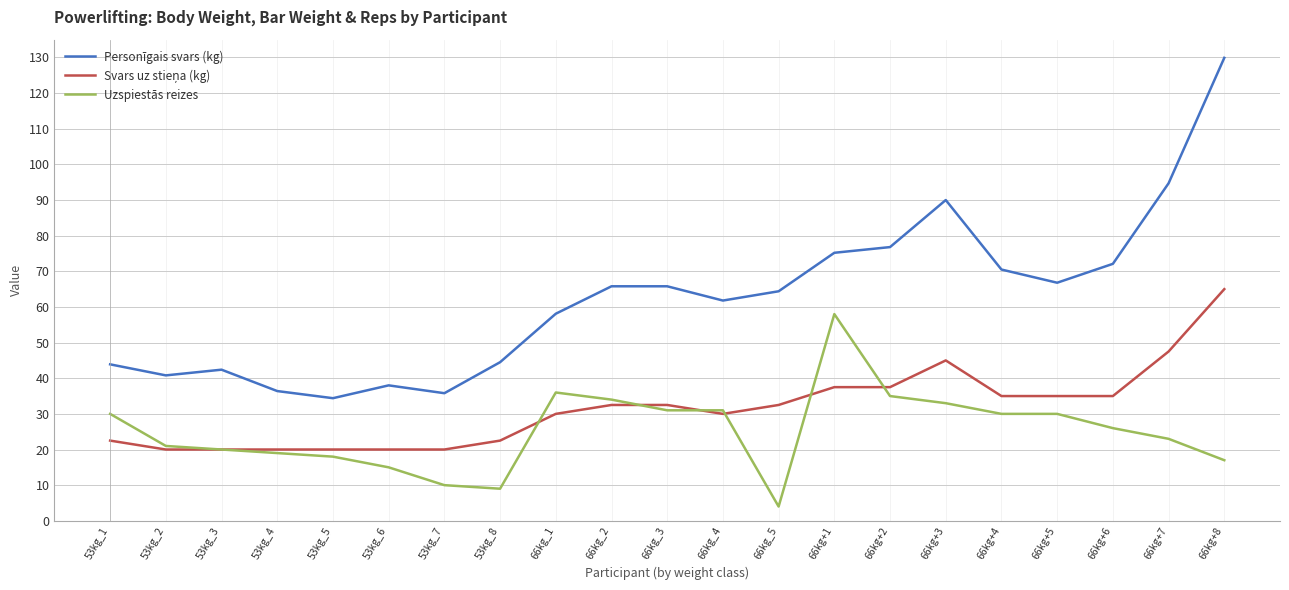

The value of Personīgais svars (kg) at 53kg_4 is 52.0. True or false?

False